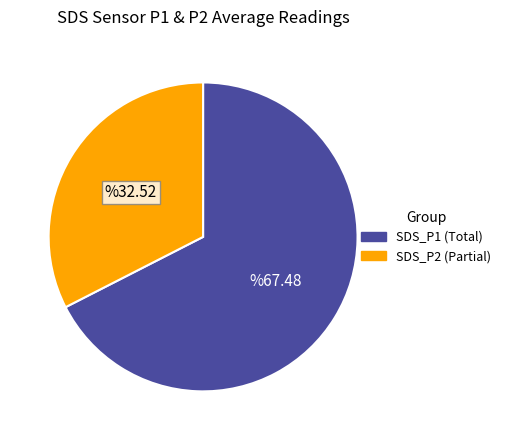

True or false: SDS_P1 (Total) accounts for 59% of the total.

False